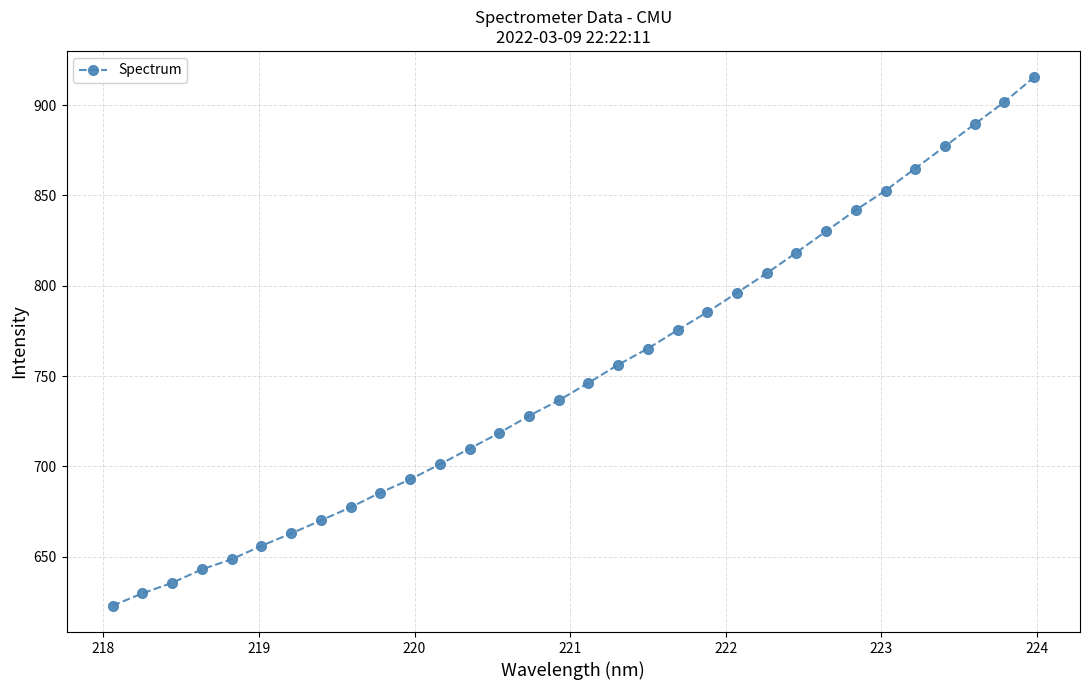

What is the difference between the second highest and second lowest values?

271.9